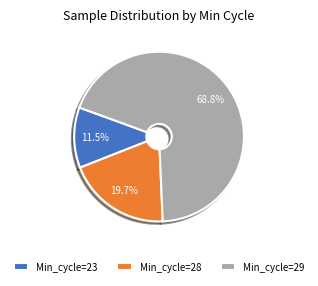

What is the total percentage of Min_cycle=28 and Min_cycle=29?

88.5%